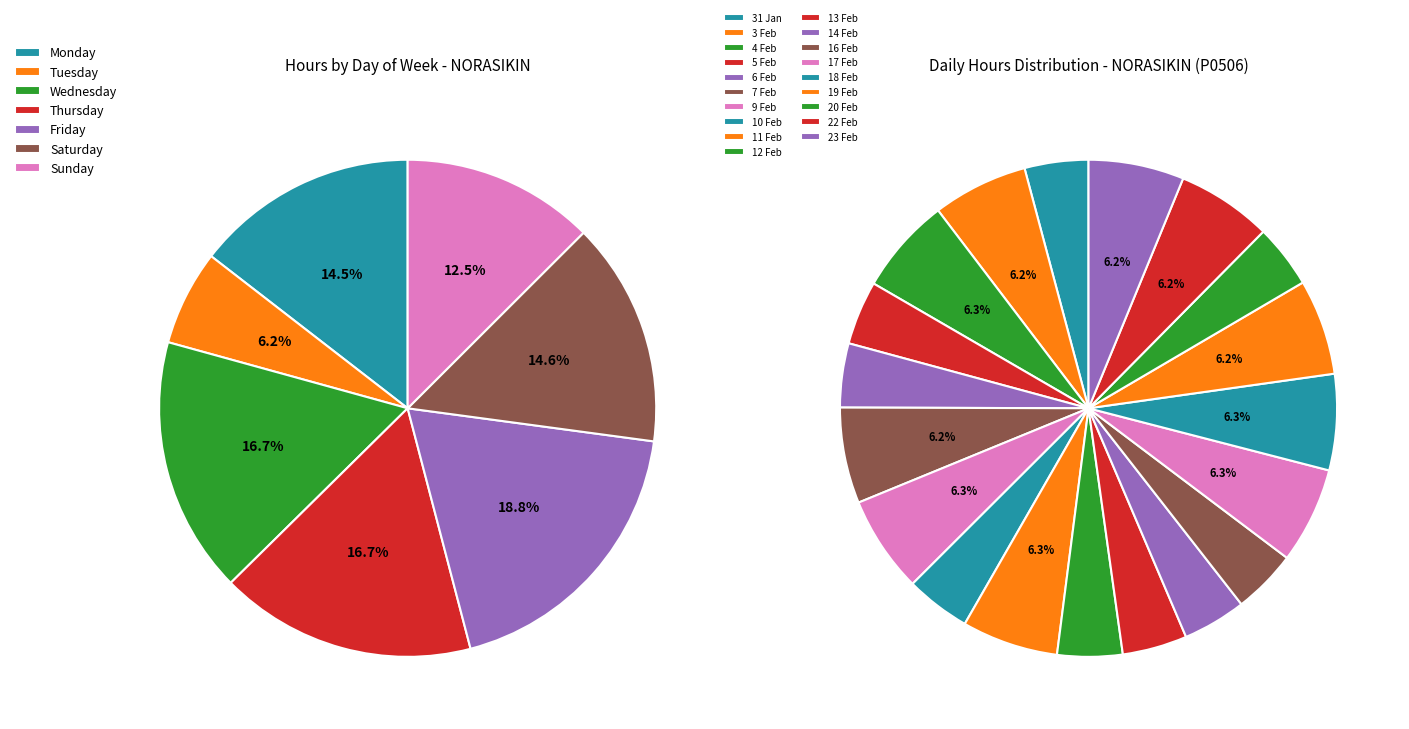

How many segments does this pie chart have?

19